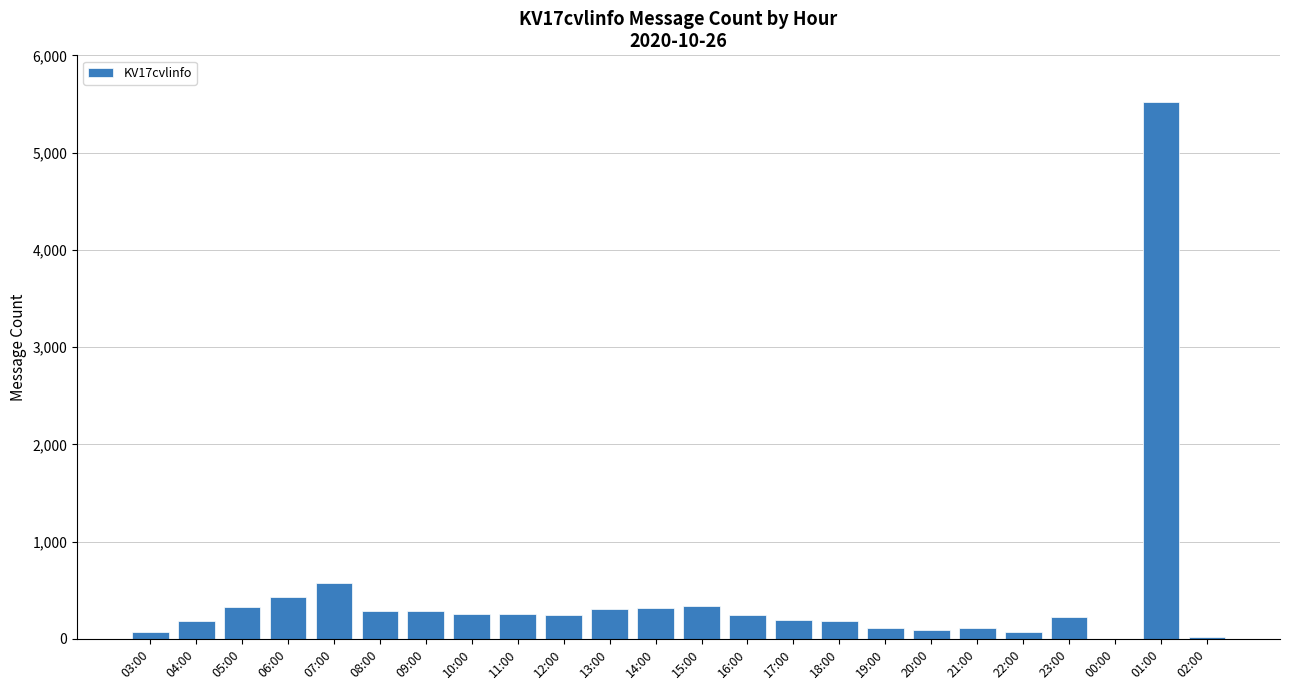

The value at 14:00 is 118. True or false?

False